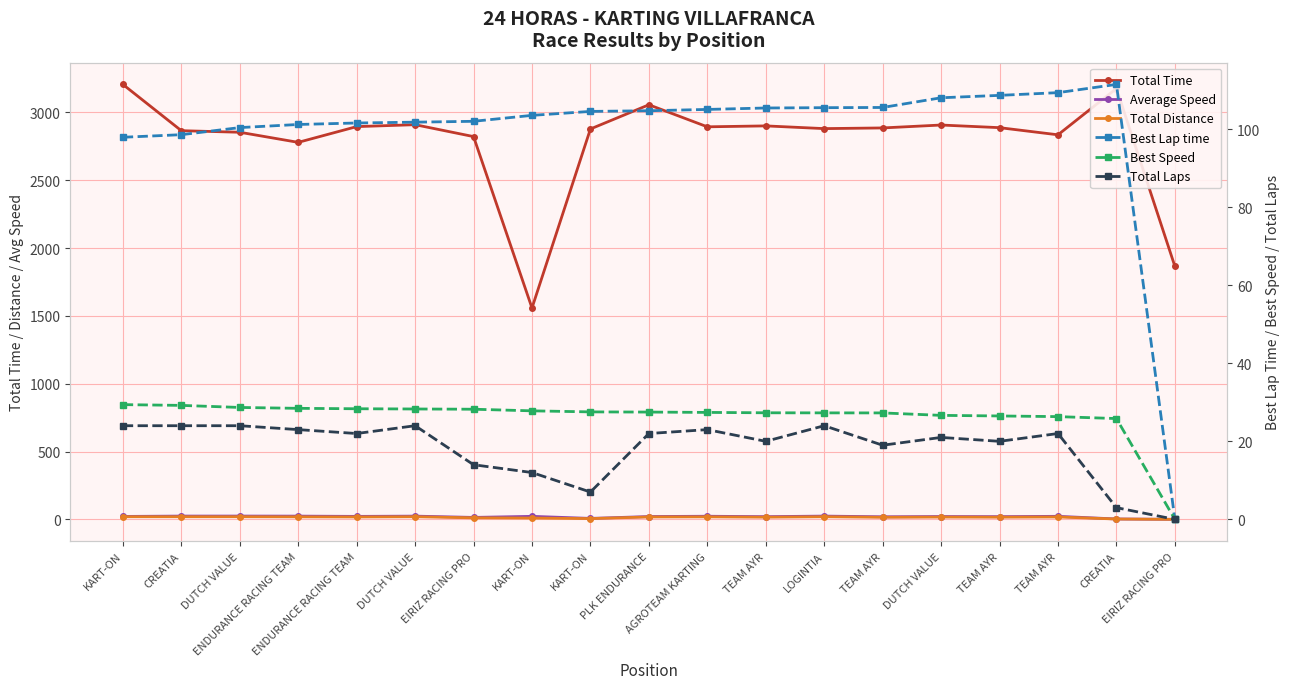

Is the value of Best Speed at ENDURANCE RACING TEAM greater than the value of Best Lap time at PLK ENDURANCE?

No